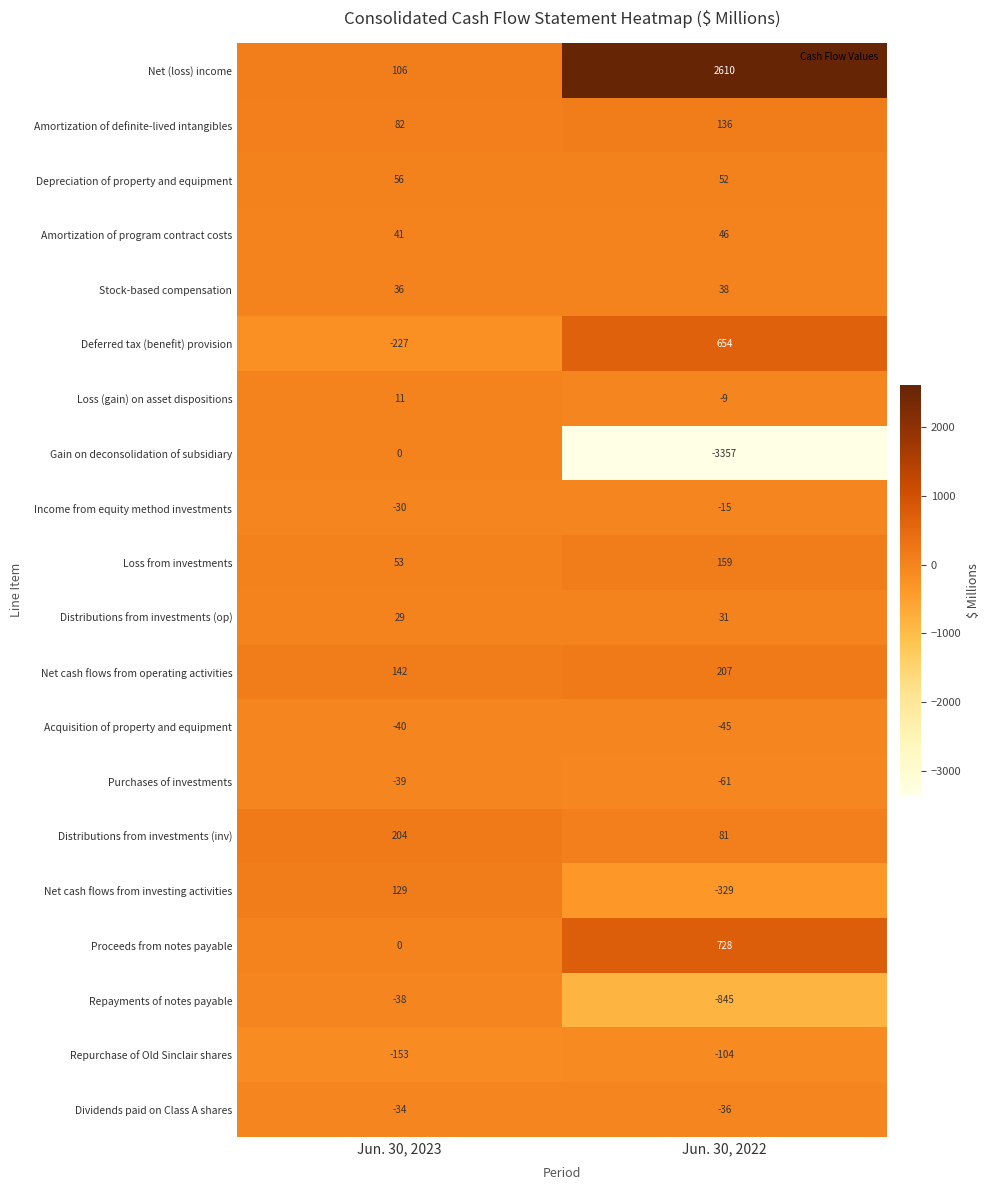

At how many categories does at least one series exceed 1868?

1